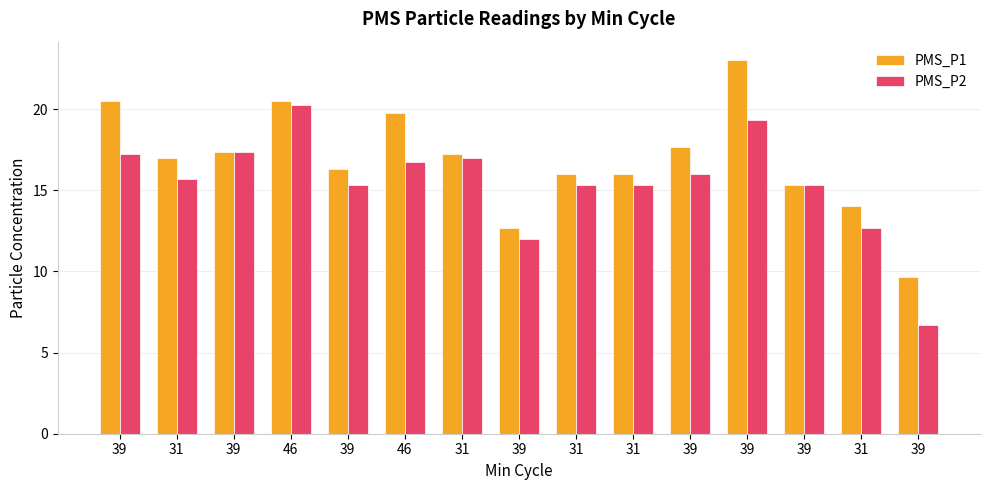

True or false: PMS_P2 has a value of 4.3 at 39.

False